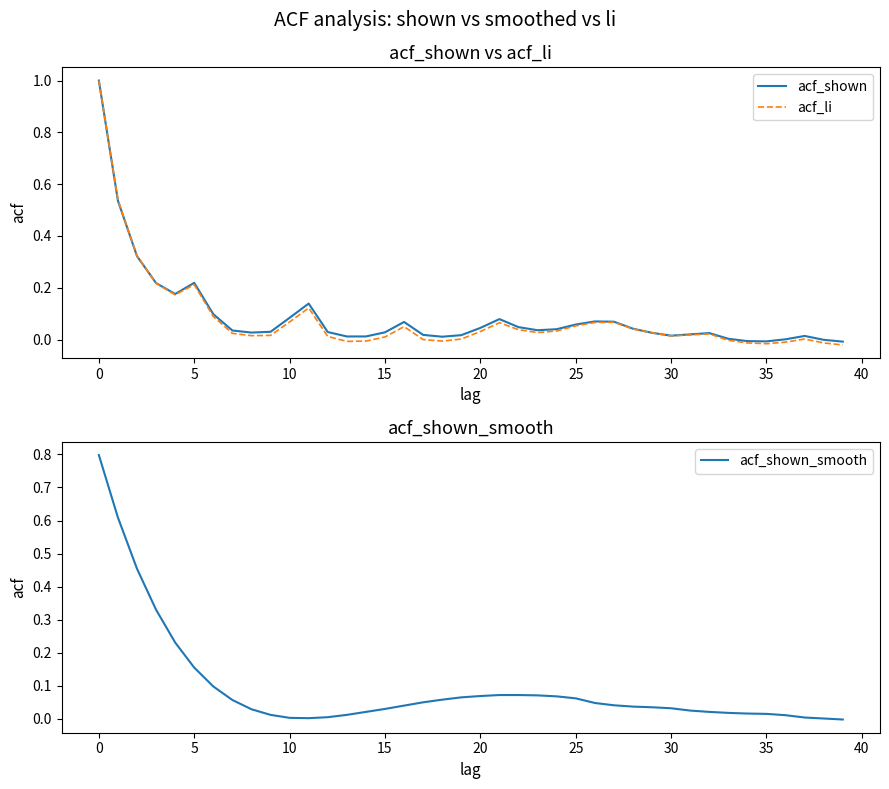

What is the maximum value for acf_li?

1.0